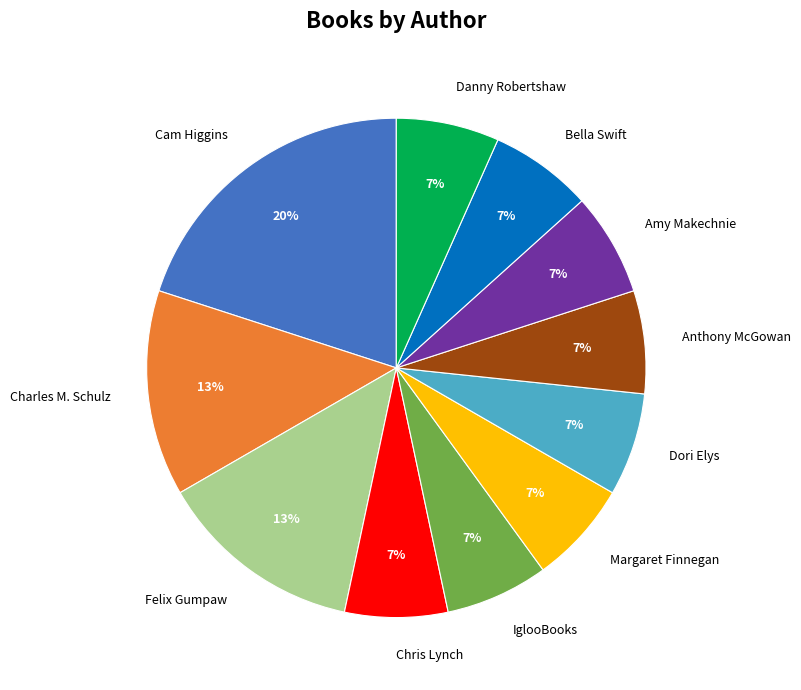

To the nearest percent, what portion does Charles M. Schulz represent?

13%